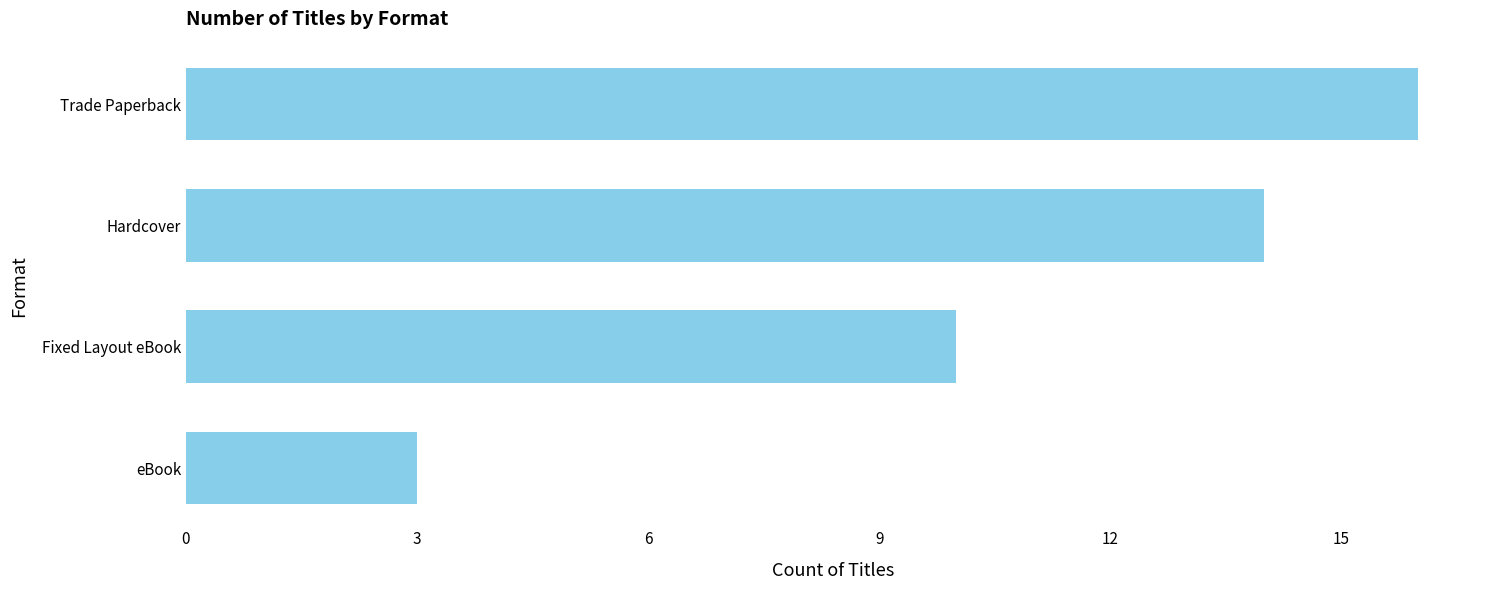

How many values are between 10 and 16?

3